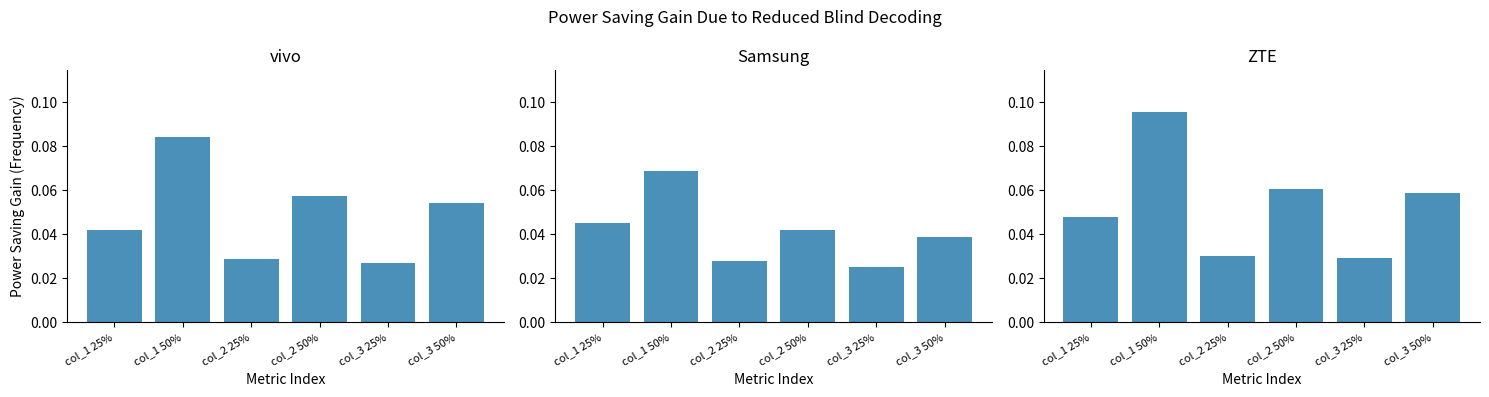

Reading left to right, extract all data points from this chart.

vivo: col_1 25%=0.0	col_1 50%=0.1	col_2 25%=0.0	col_2 50%=0.1	col_3 25%=0.0	col_3 50%=0.1
Samsung: col_1 25%=0.0	col_1 50%=0.1	col_2 25%=0.0	col_2 50%=0.0	col_3 25%=0.0	col_3 50%=0.0
ZTE: col_1 25%=0.0	col_1 50%=0.1	col_2 25%=0.0	col_2 50%=0.1	col_3 25%=0.0	col_3 50%=0.1